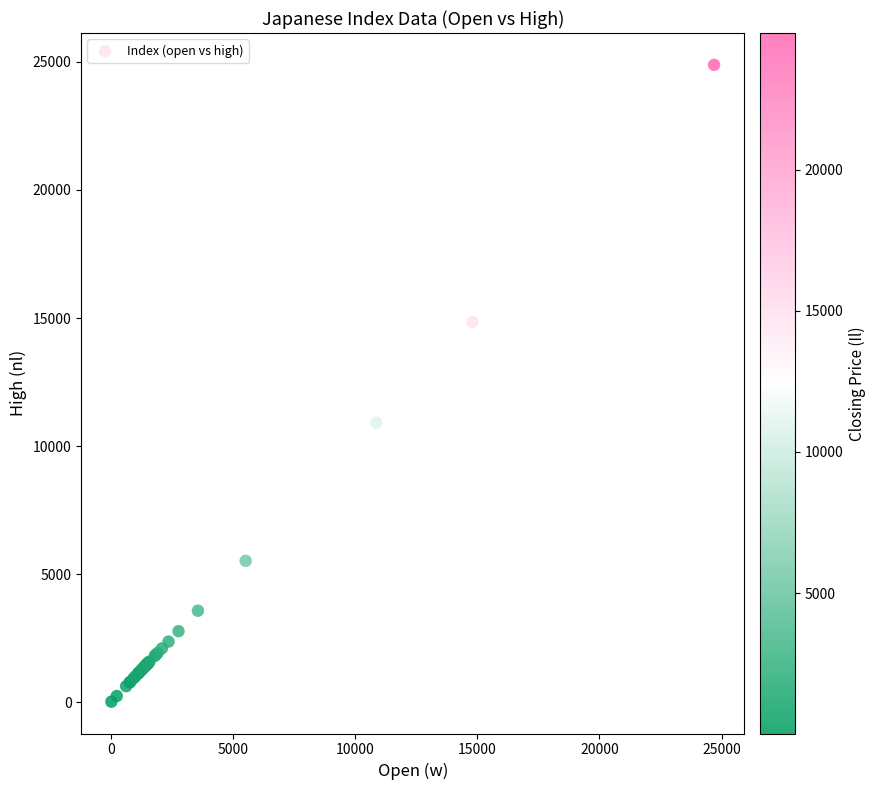

What Y value in the scatter plot is closest to 12452?

10911.5